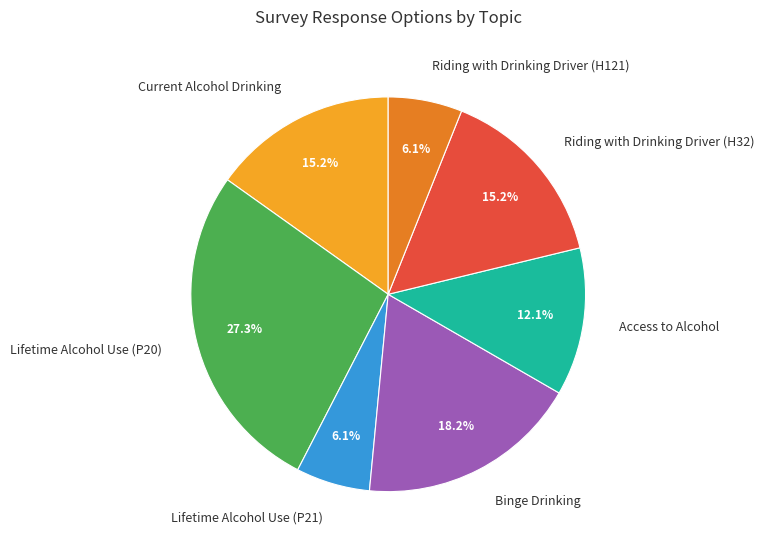

What is the ratio of the value at Access to Alcohol to the value at Lifetime Alcohol Use (P20)?

0.4